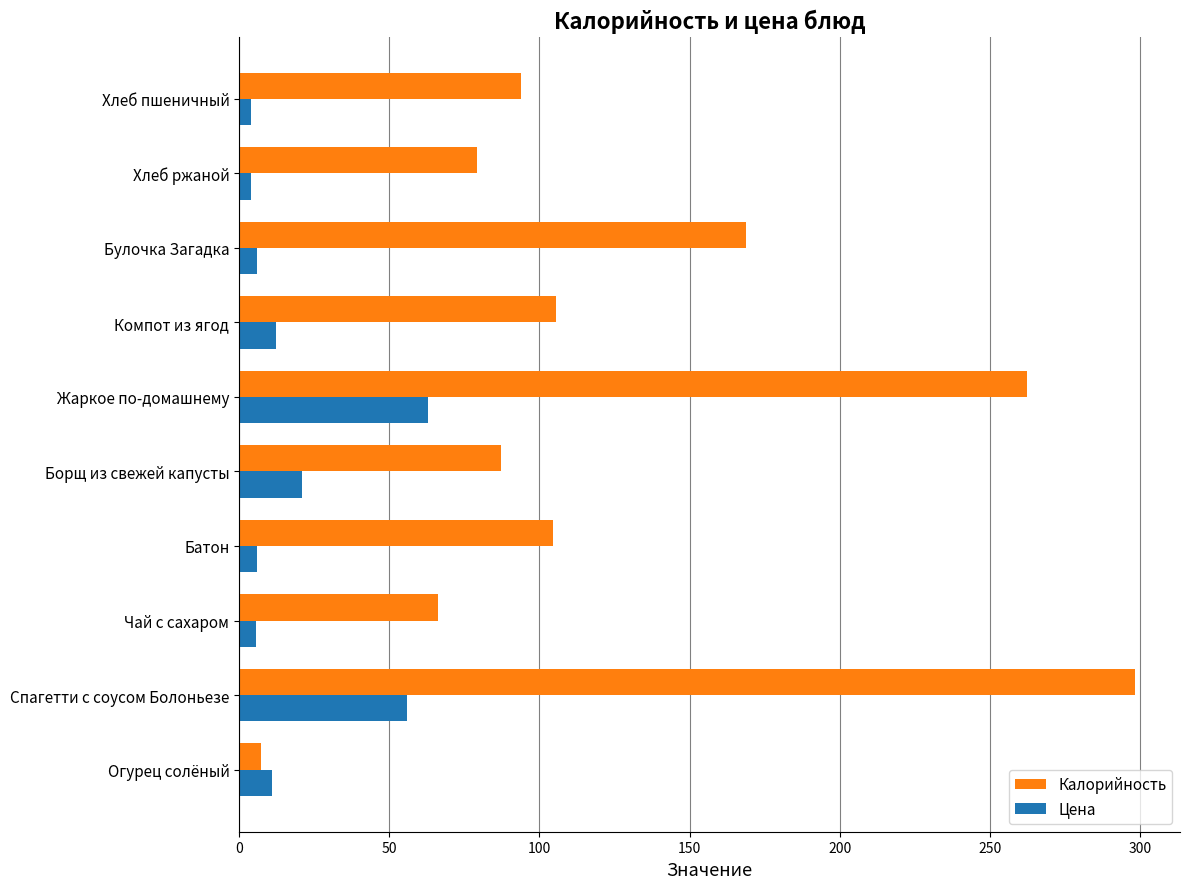

Between Огурец солёный and Жаркое по-домашнему, which series saw the biggest shift?

Калорийность